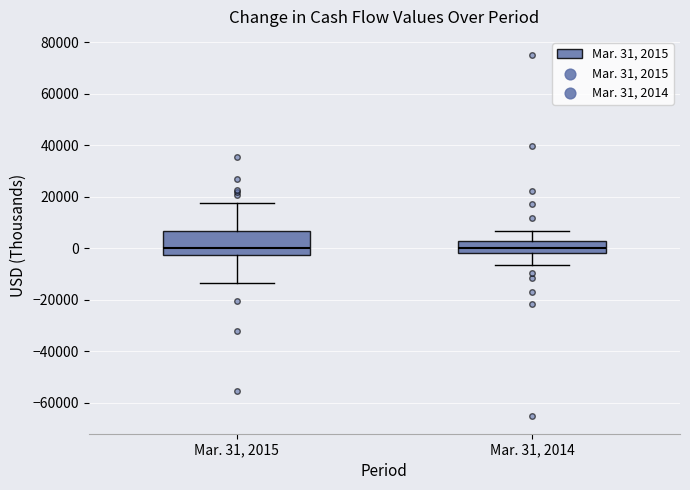

Reading left to right, transcribe this box plot: for each box, give where its median line is, the range the box spans, and where its two whiskers end, as read against the y-axis. The values are not printed on the chart, so give them approximately, as read against the axis.

Mar. 31, 2015: median 0, box -2000 to 6000, whiskers -14000 to 18000
Mar. 31, 2014: median 0, box -2000 to 2000, whiskers -6000 to 6000